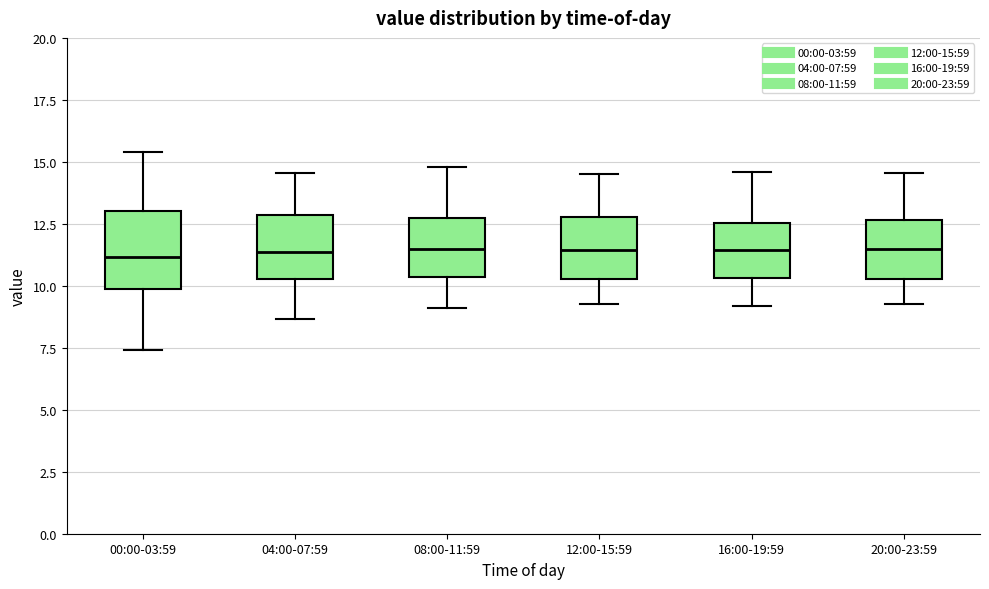

Where does the median line of the box for 04:00-07:59 sit on the y-axis? The values are not printed on the chart, so give them approximately, as read against the axis.

11.5